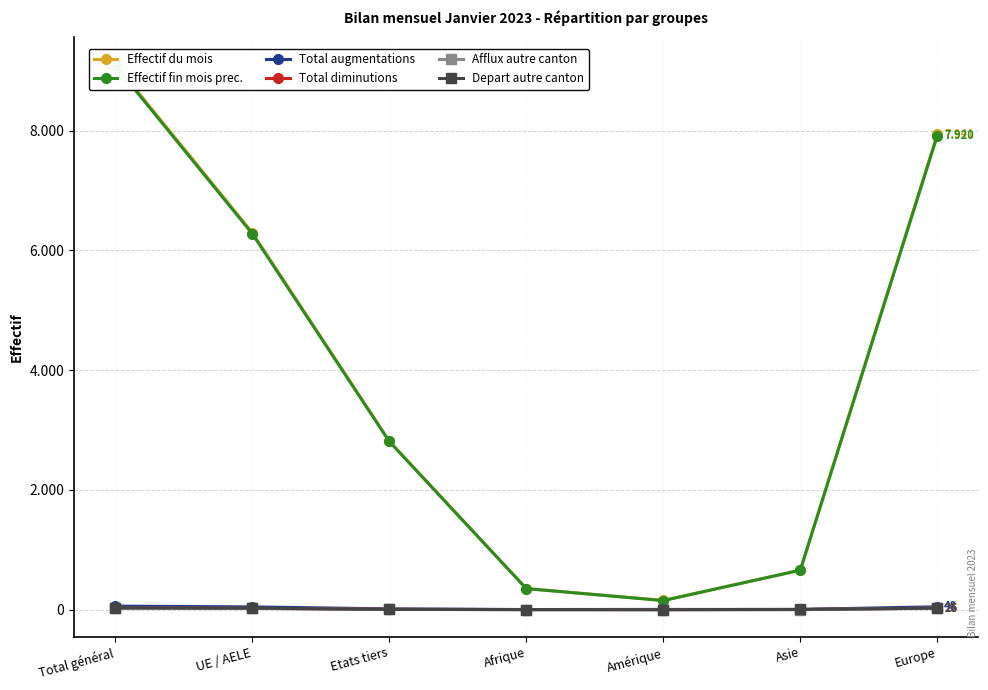

True or false: Effectif du mois has more than 2 points higher than both neighbors.

False